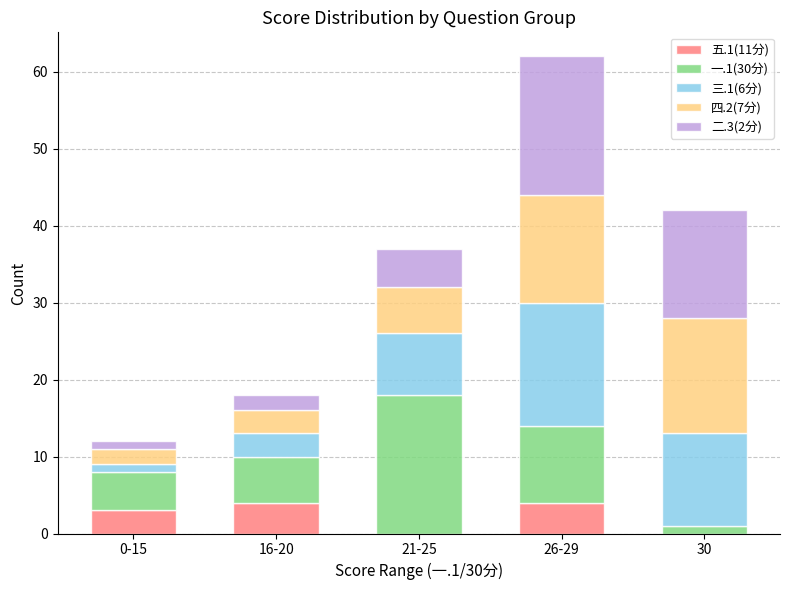

What is the total value across all series at 21-25?

37